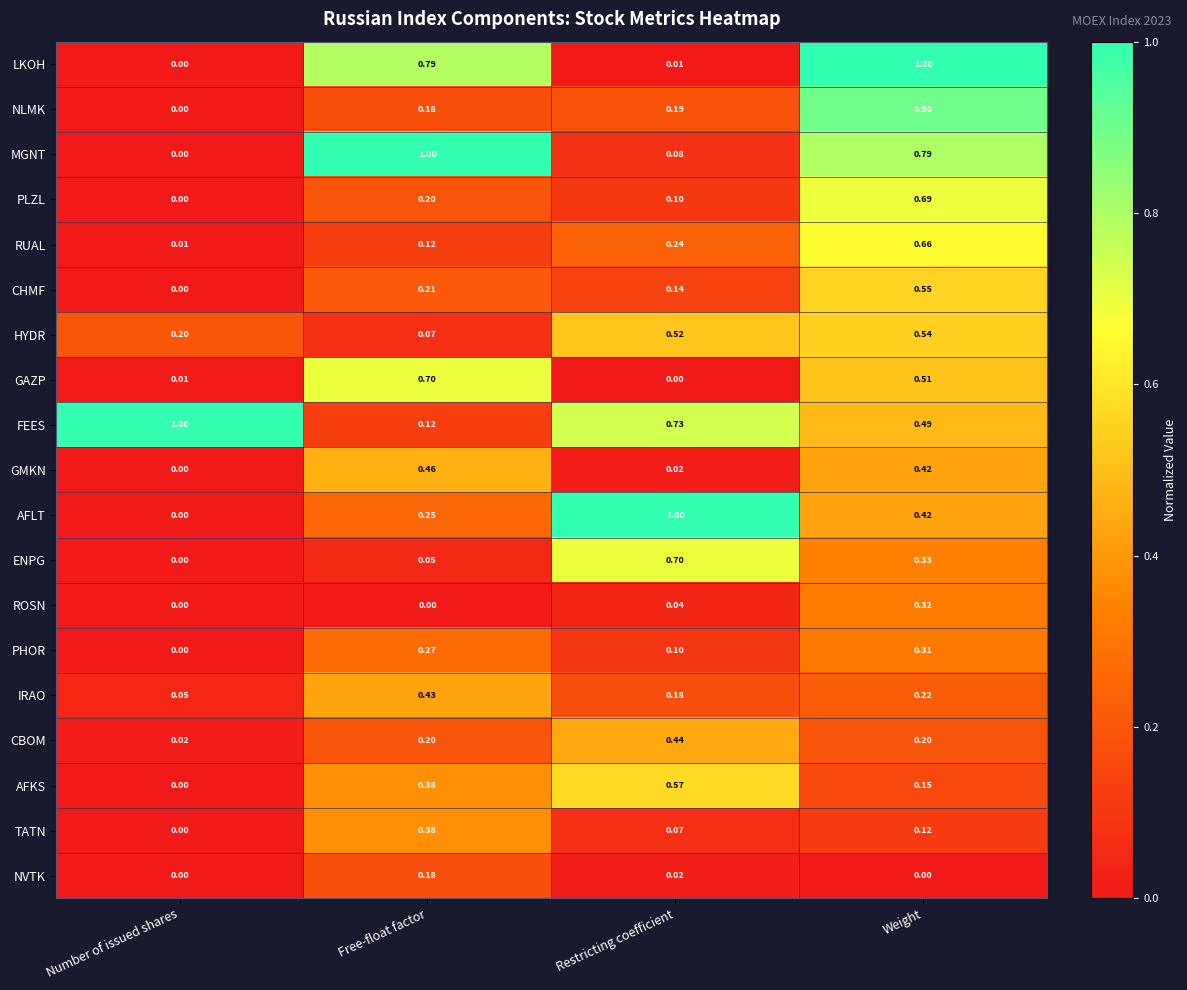

At which category is the sum across all series the highest?

Weight